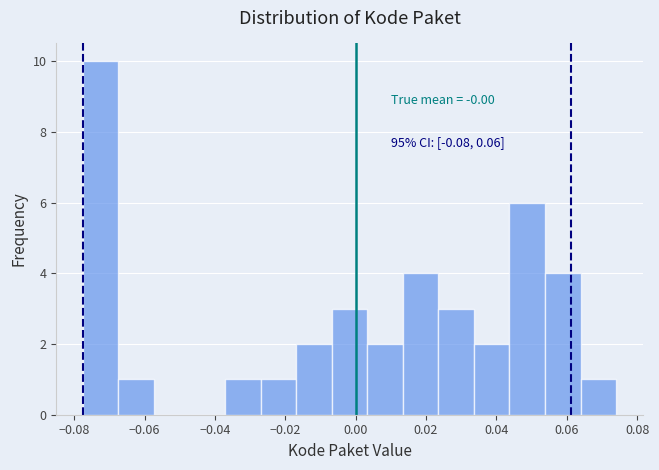

Over which range of the x-axis is the bar tallest?

-0.078 to -0.068